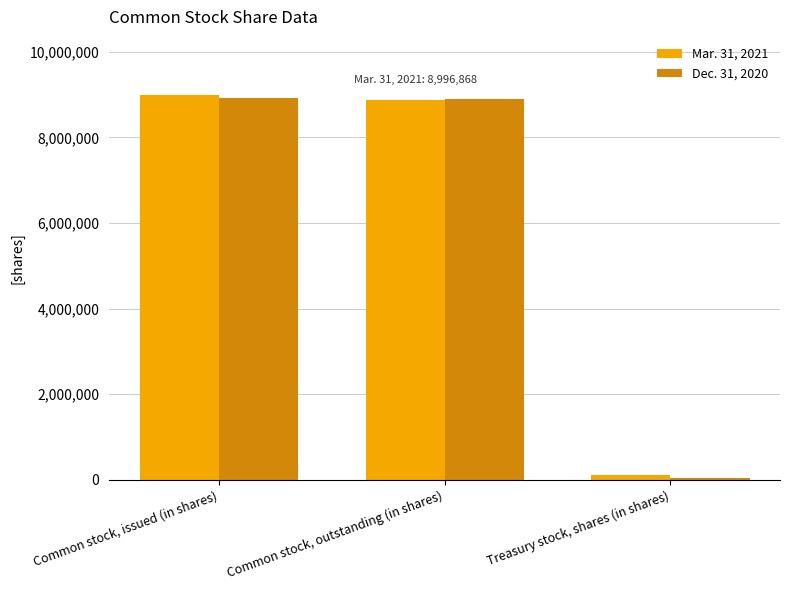

Is the value of Mar. 31, 2021 at Common stock, issued (in shares) greater than the value of Dec. 31, 2020 at Common stock, outstanding (in shares)?

Yes